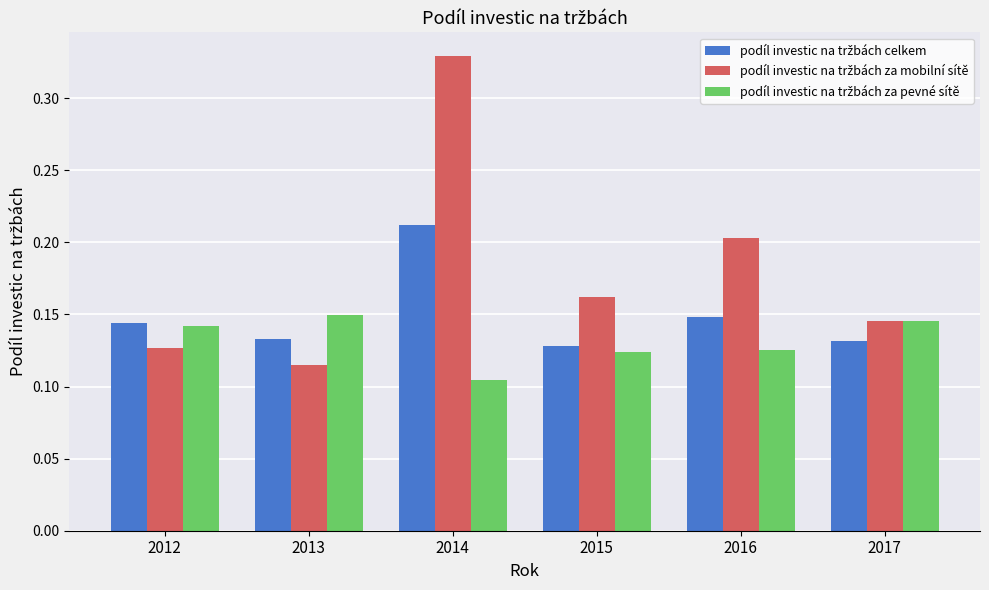

What is the total value across all series at 2017?

0.4